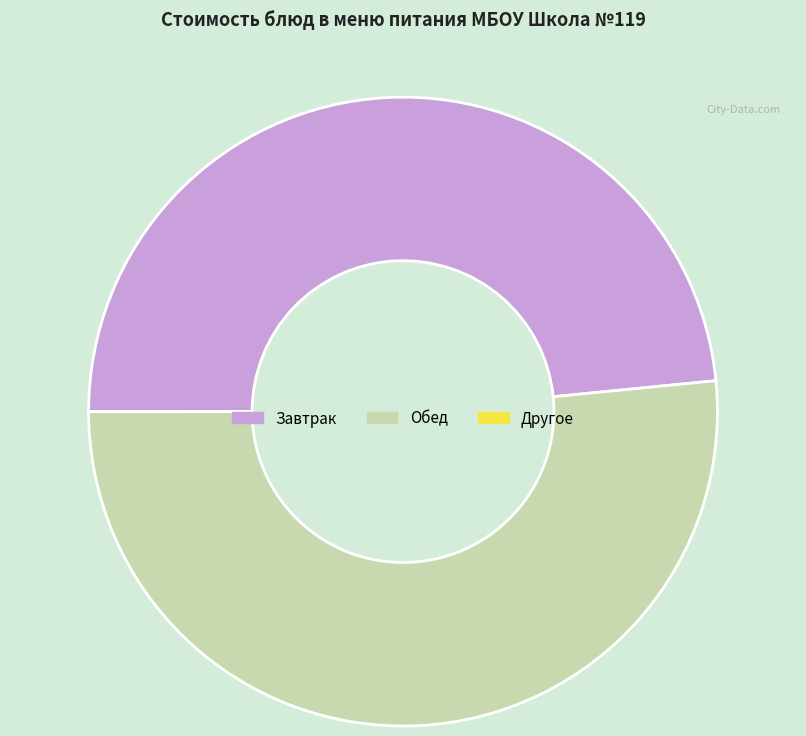

Does any single category account for the majority?

Yes